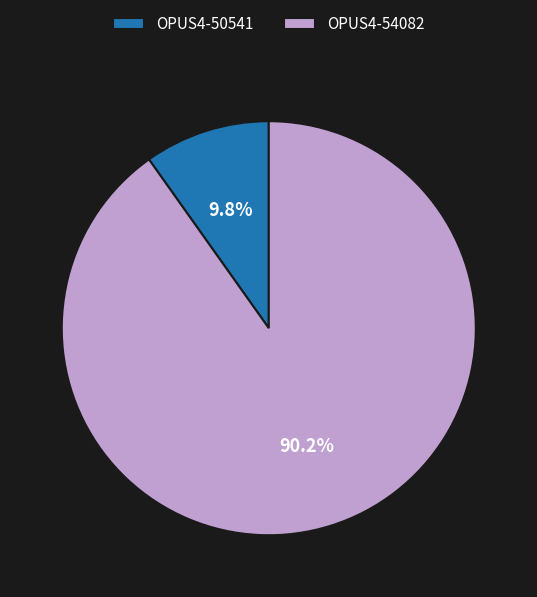

To the nearest percent, what percentage of the pie is OPUS4-54082?

90%